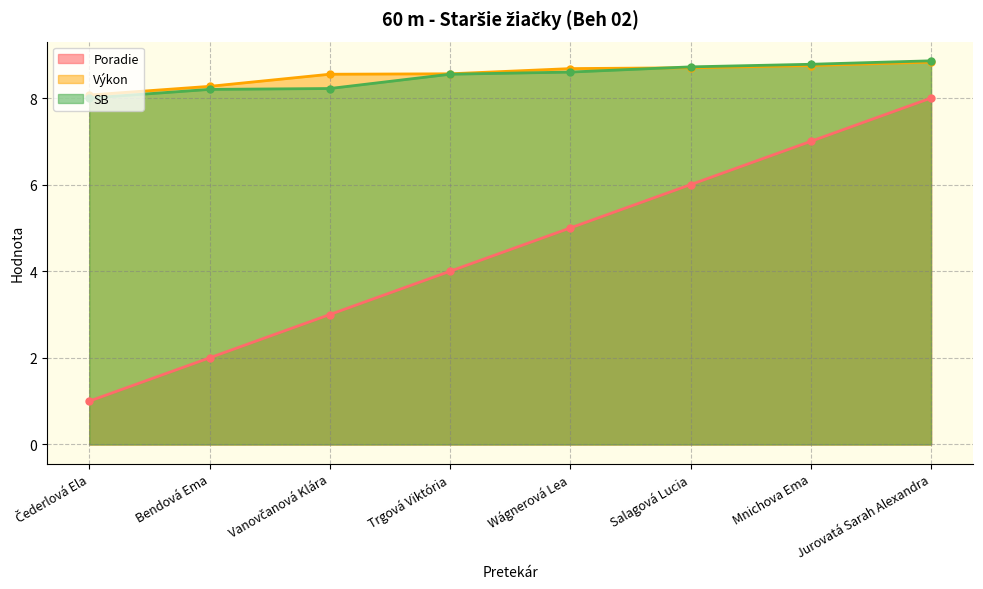

Between Bendová Ema and Jurovatá Sarah Alexandra, which series saw the biggest shift?

Poradie